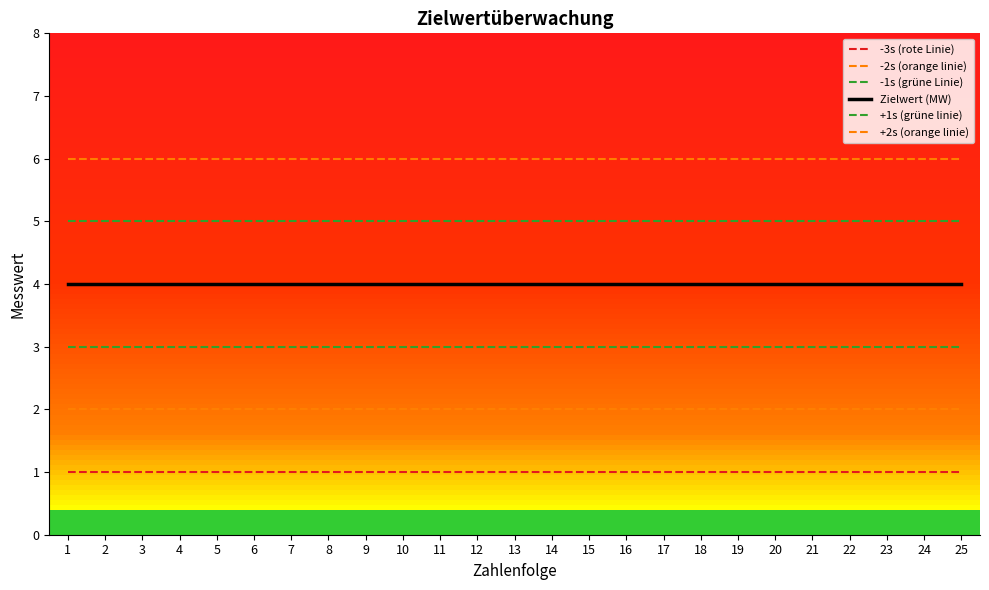

Rank the categories by Zielwert (MW) value from lowest to highest.

1, 2, 3, 4, 5, 6, 7, 8, 9, 10, 11, 12, 13, 14, 15, 16, 17, 18, 19, 20, 21, 22, 23, 24, 25